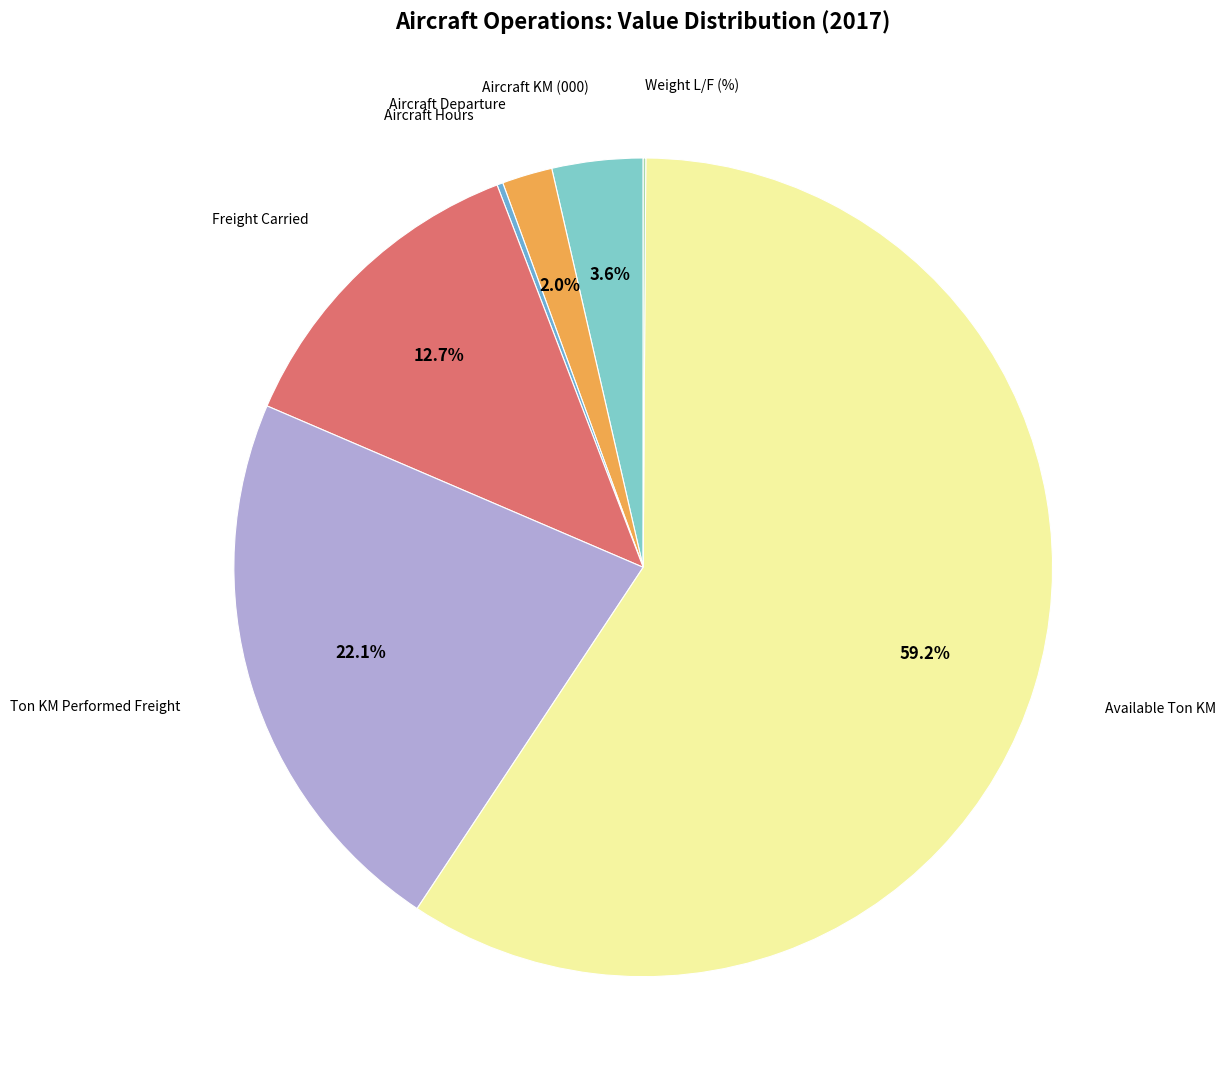

Does any single category account for the majority?

Yes